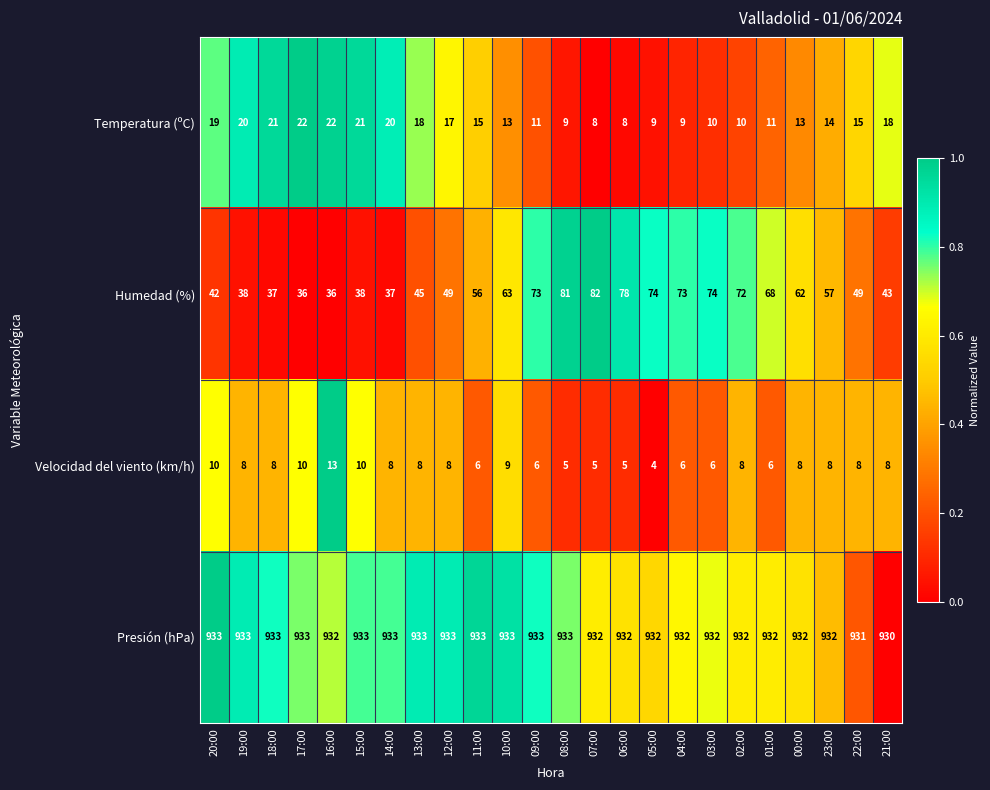

Which series has the widest spread of values?

Humedad (%)